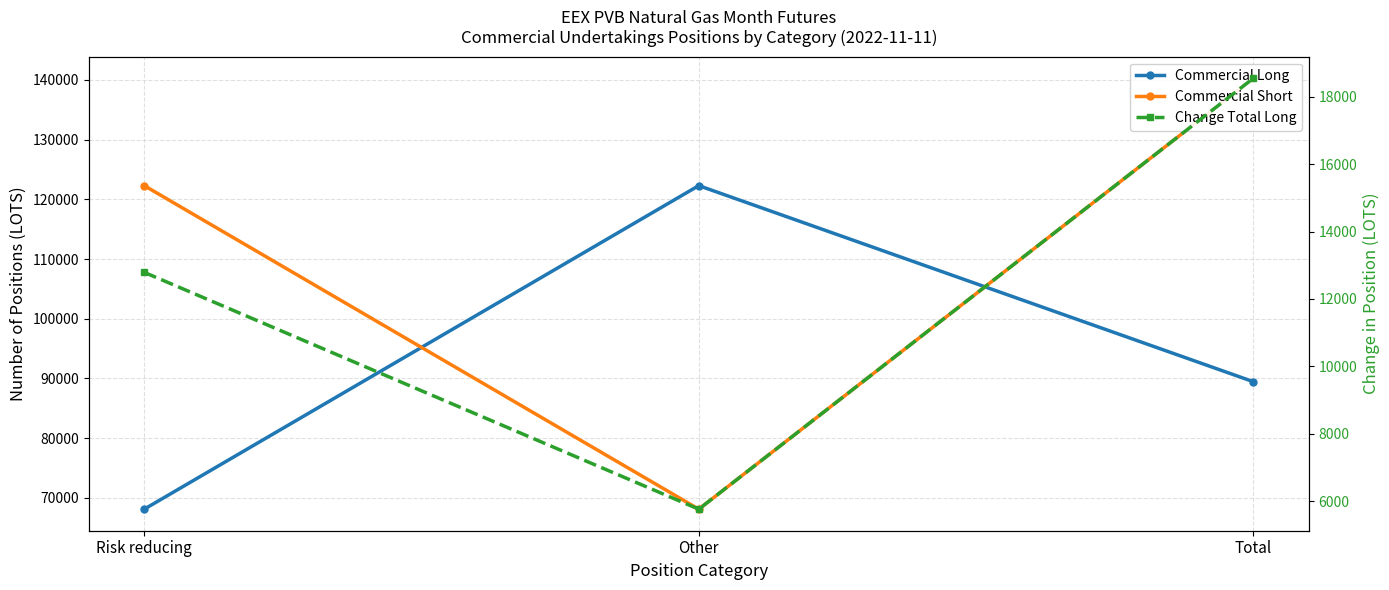

What is the difference between the Commercial Long values at Total and Other?

32840